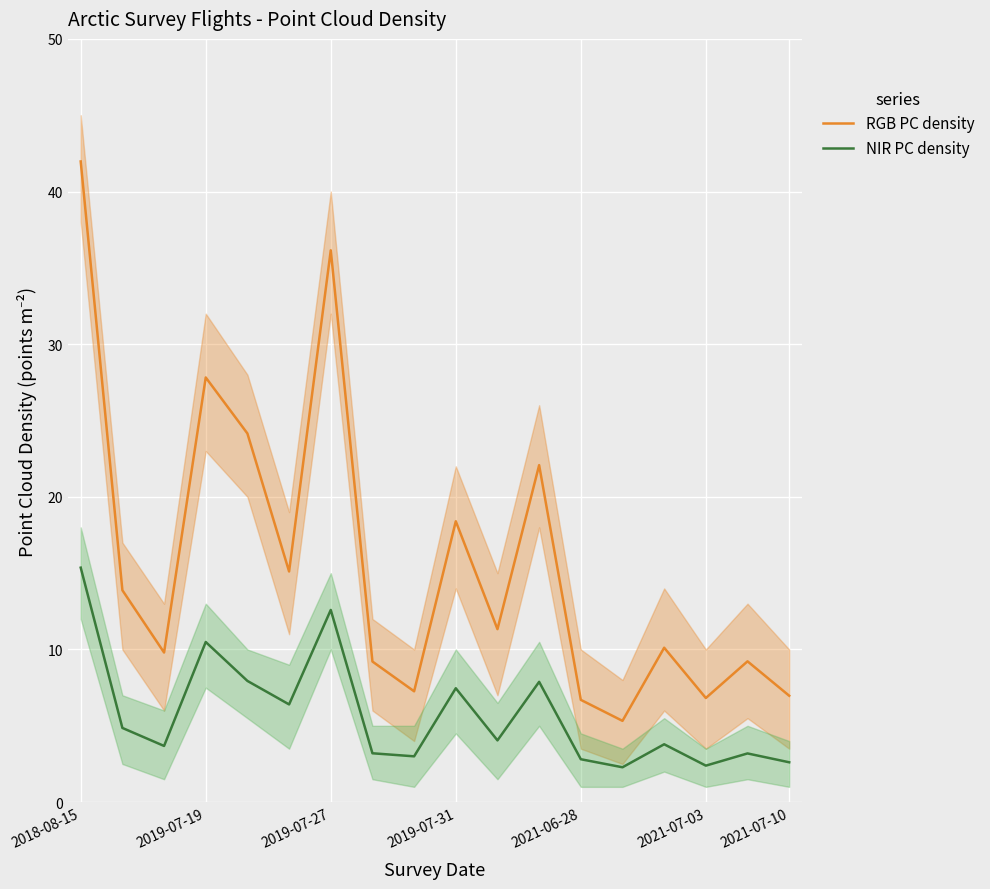

What is the difference between the maximum and minimum values in the RGB PC density series?

36.6